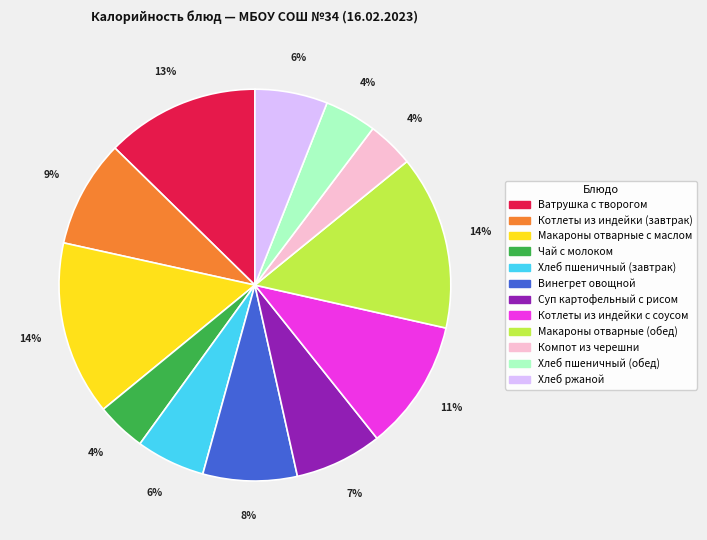

Does any single category account for the majority?

No